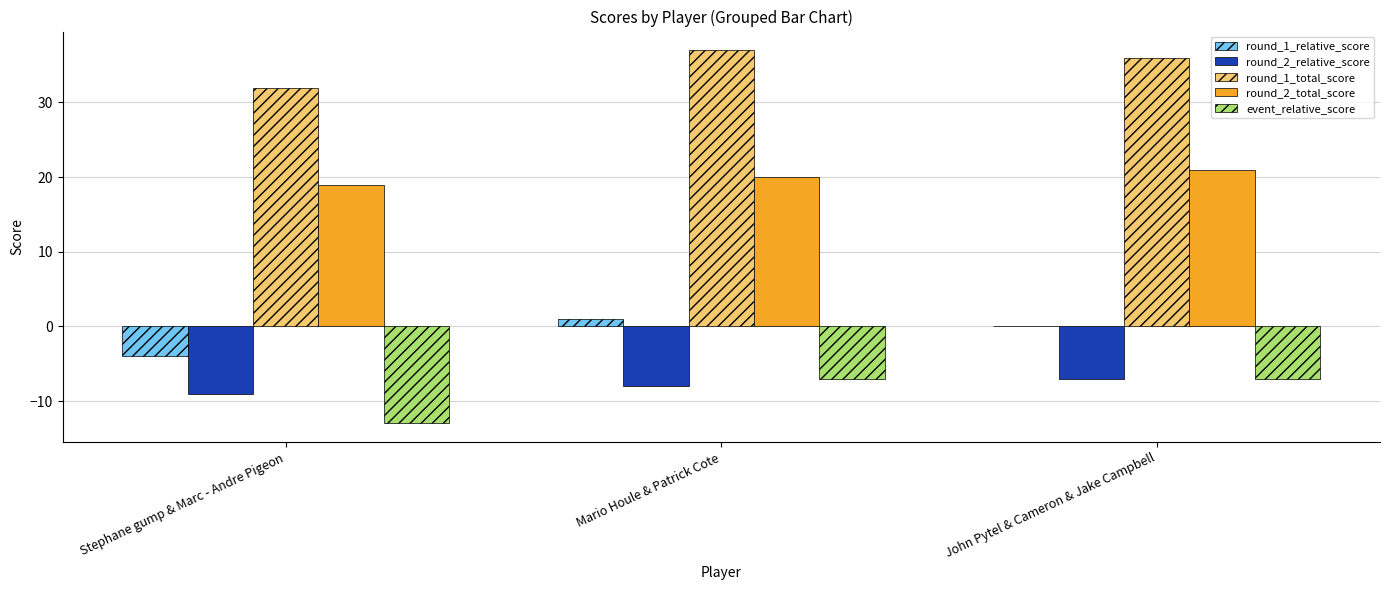

What is the difference between the round_1_total_score values at Mario Houle & Patrick Cote and John Pytel & Cameron & Jake Campbell?

1